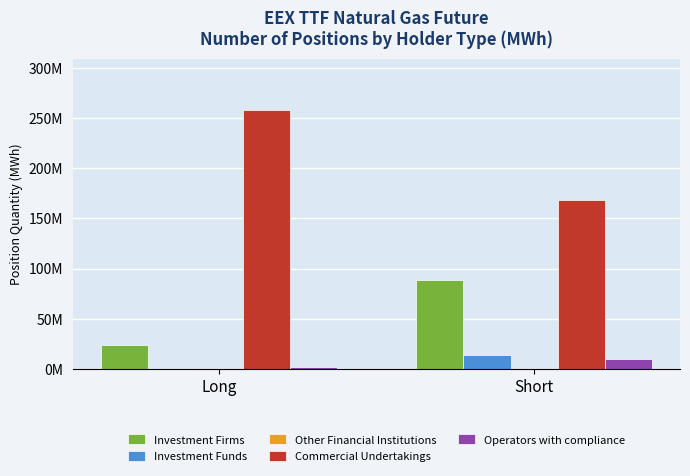

Which category has the lowest value across all series?

Long